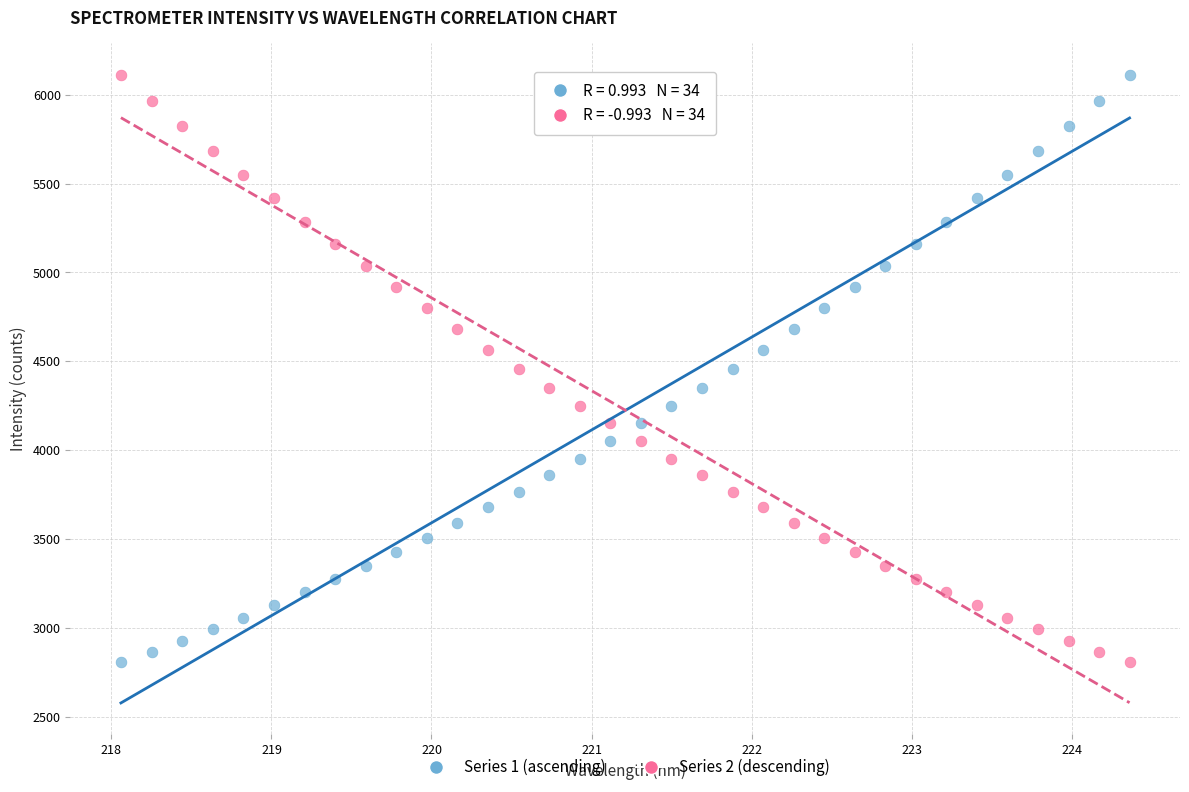

What are all the series names shown in the legend?

Series 1 (ascending), Series 2 (descending)